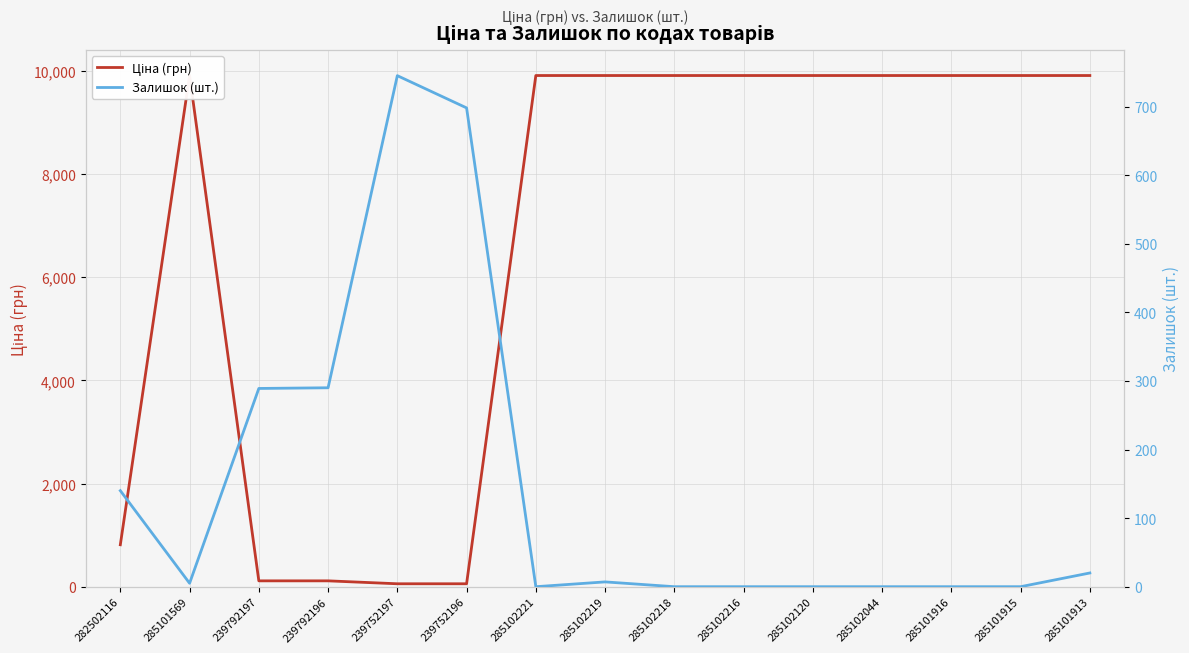

Where do Ціна (грн) and Залишок (шт.) first cross each other?

285101569 and 239792197